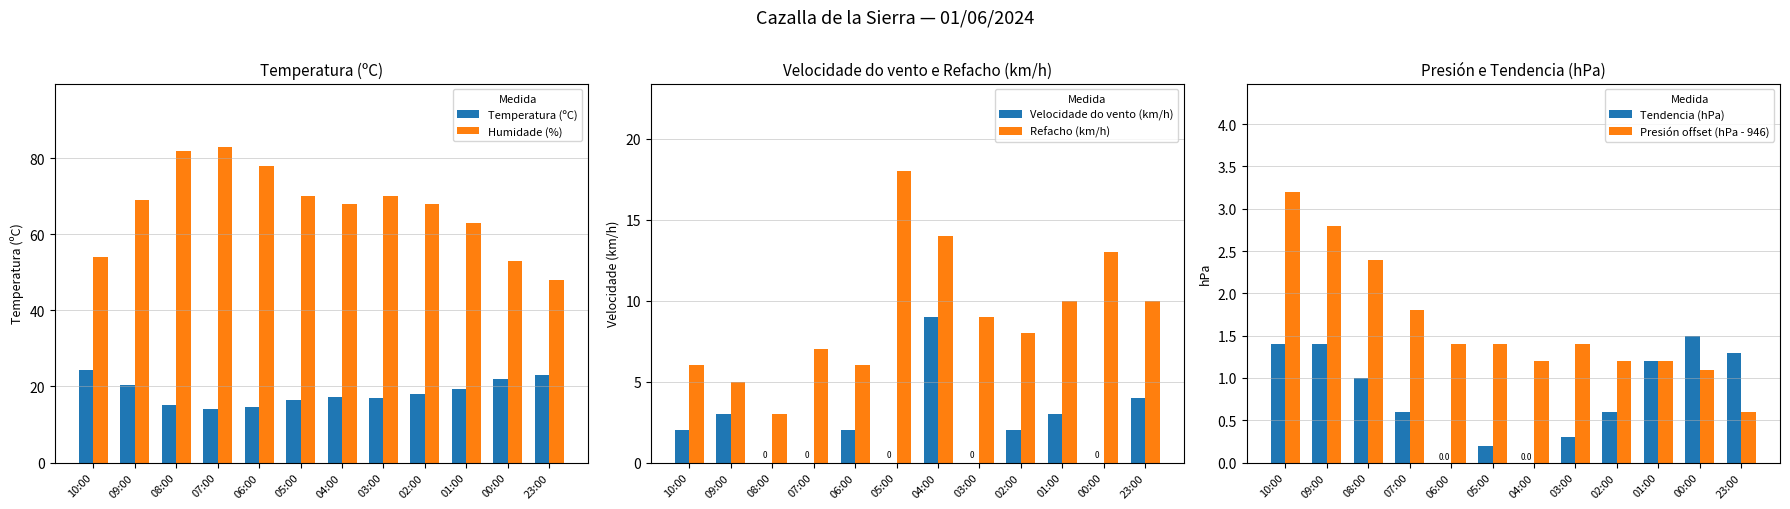

List the labels in order of Temperatura (ºC) value, largest first.

10:00, 23:00, 00:00, 09:00, 01:00, 02:00, 04:00, 03:00, 05:00, 08:00, 06:00, 07:00